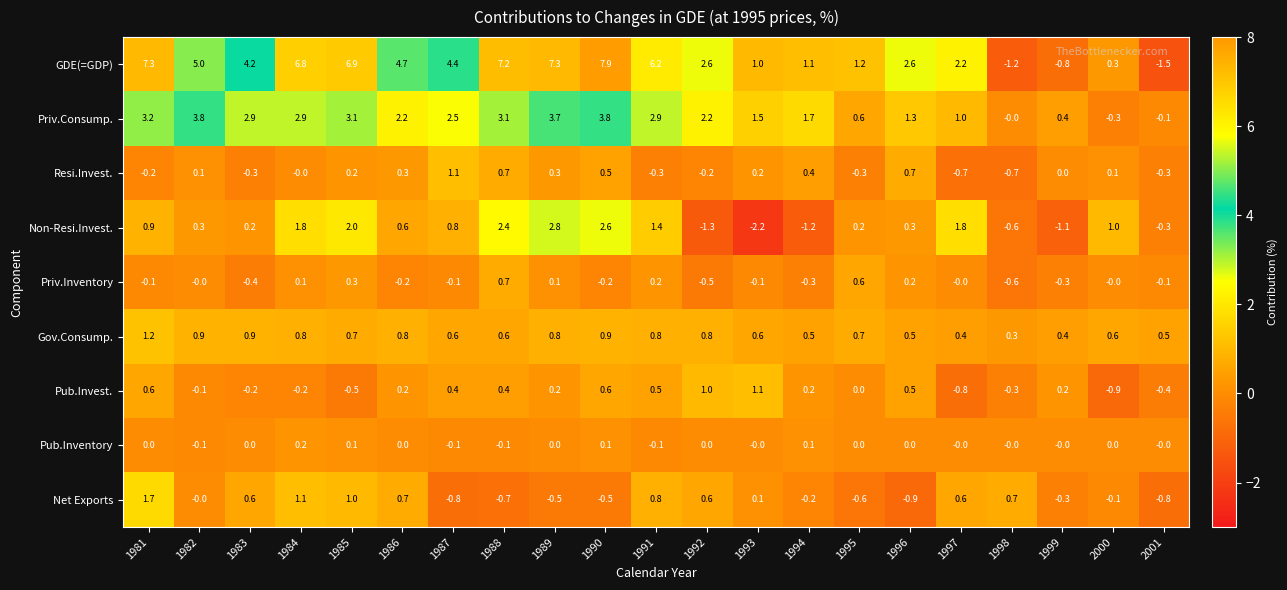

What is the total value across all series at 1982?

9.9